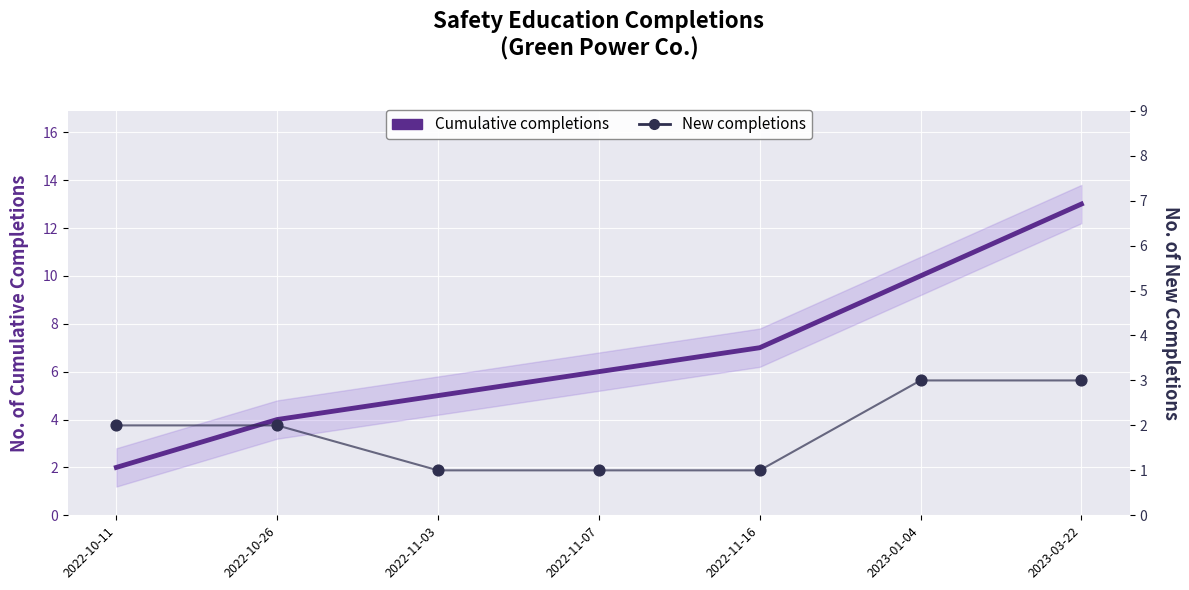

Which series has the largest total across all categories?

Cumulative completions